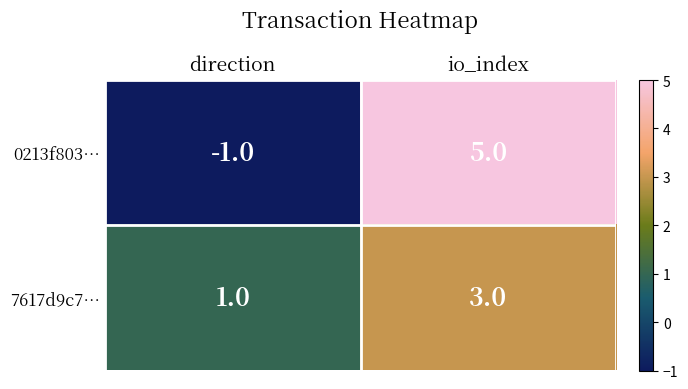

What is the sum of all 7617d9c7… values?

4